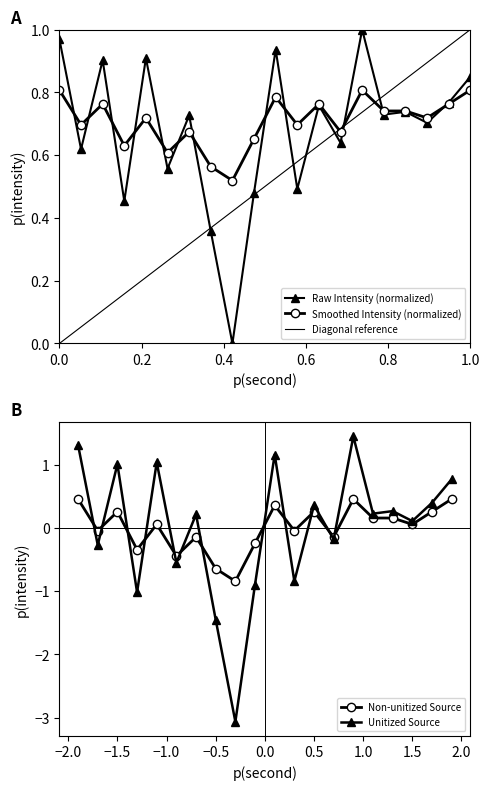

Count the number of categories in the chart.

20